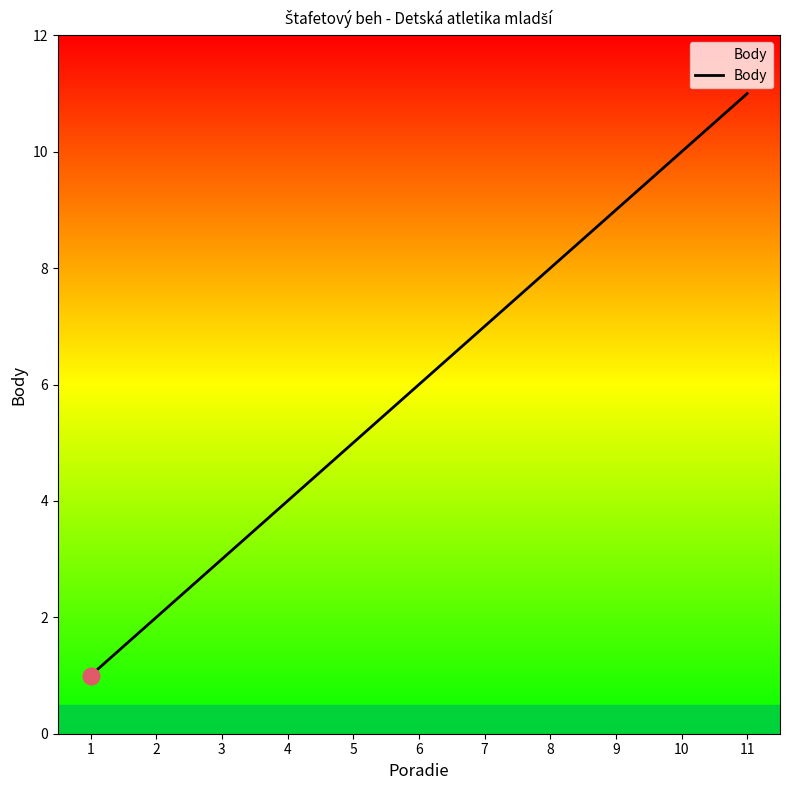

What is the change in value from 6 to 11?

+5